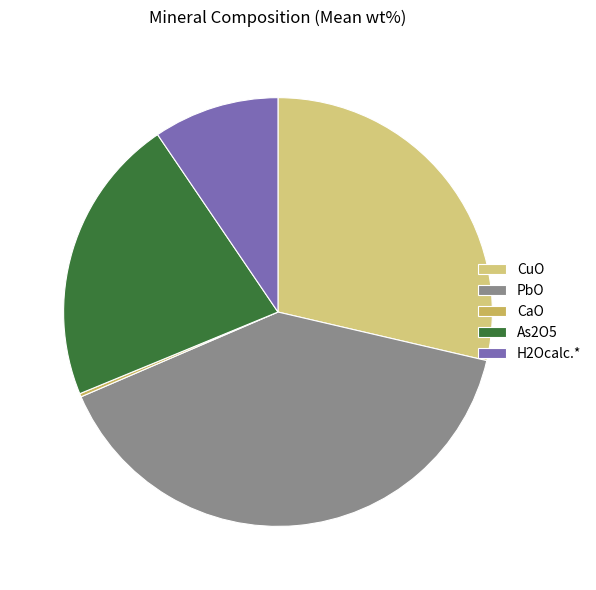

True or false: PbO accounts for 40% of the total.

True